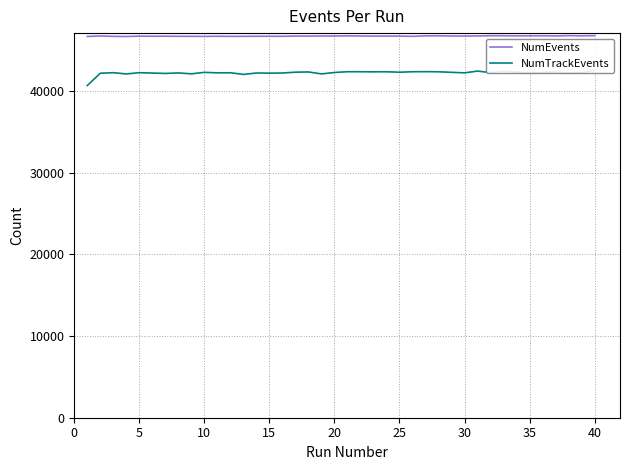

True or false: NumTrackEvents and NumEvents cross at least once.

False